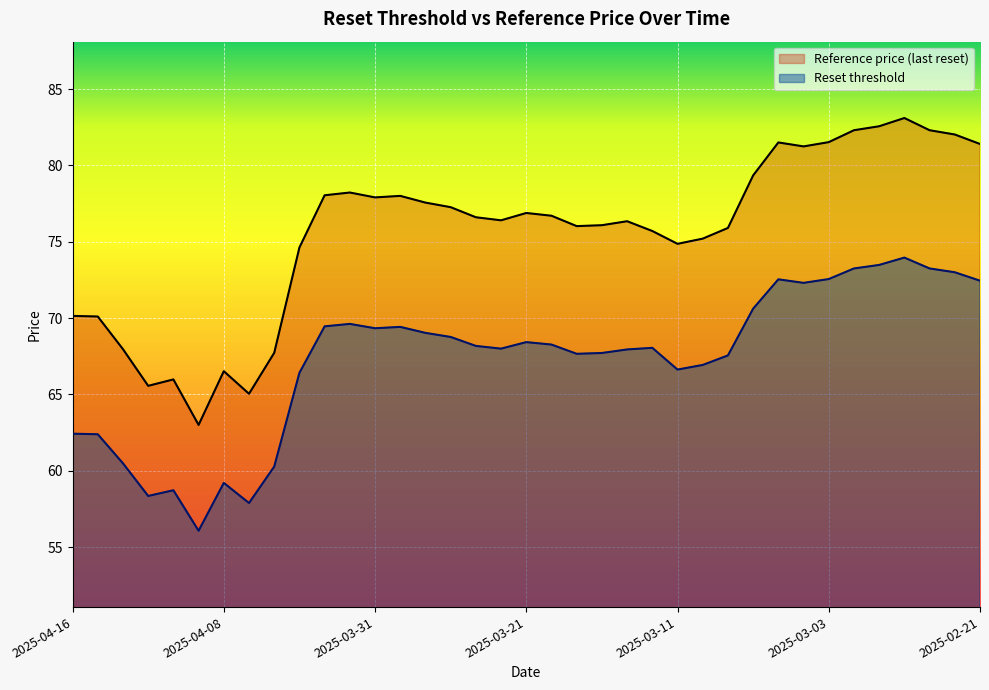

Is the value of Reference price (last reset) at 2025-03-04 greater than the value of Reset threshold at 2025-04-04?

Yes